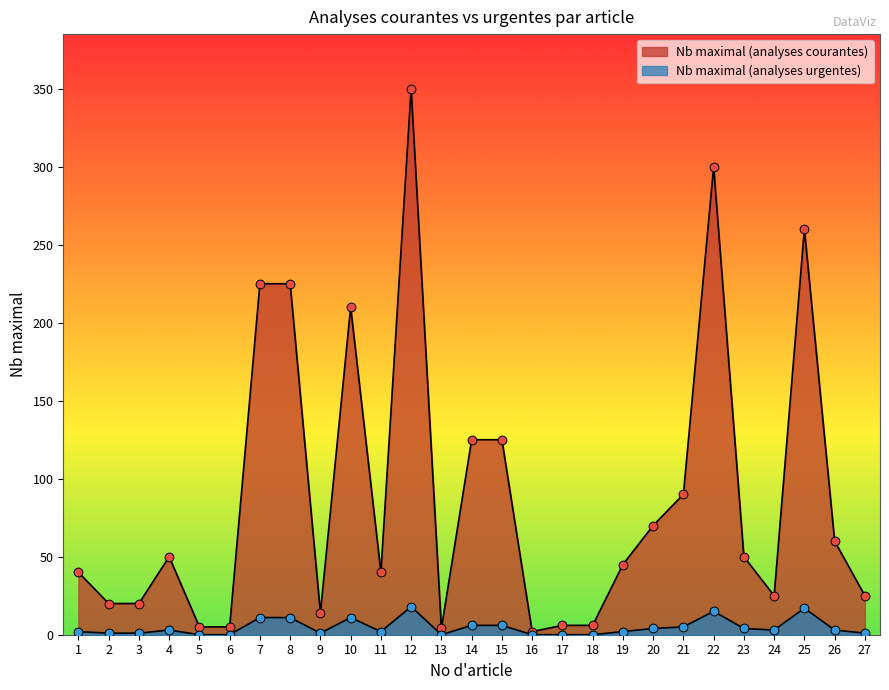

Which series has the largest Y range (max minus min)?

Nb maximal (analyses courantes)